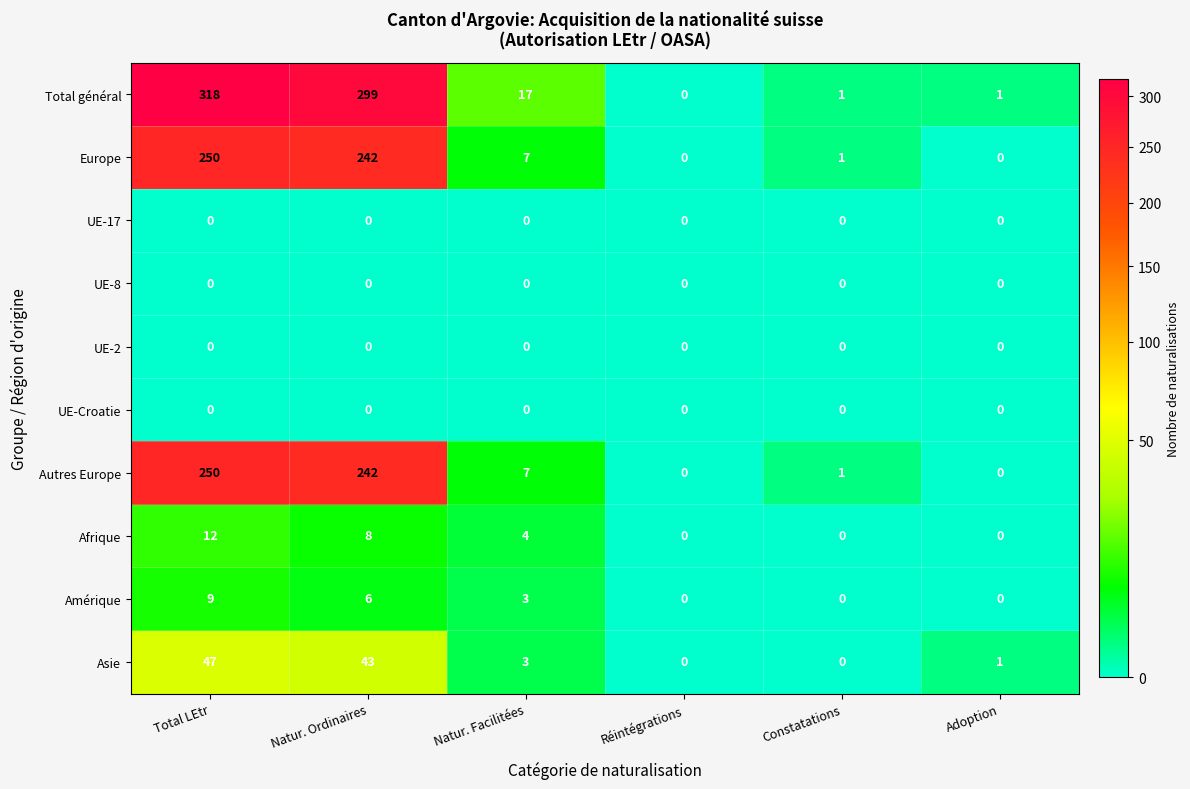

Is it true that Amérique equals 2 at Natur. Facilitées?

False